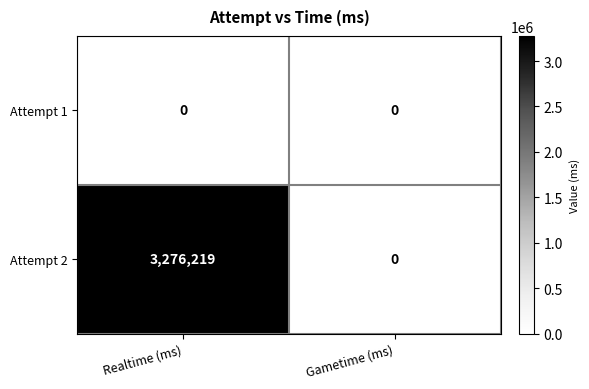

Reading left to right, what are all the values shown in this chart?

Attempt 1: 0	0
Attempt 2: 3276219	0